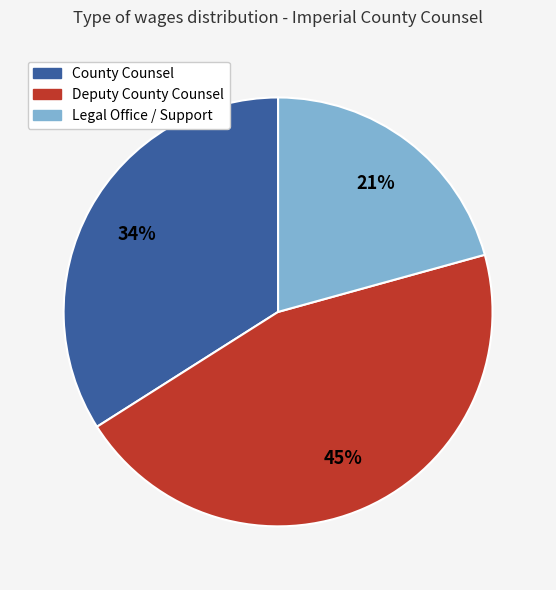

Does Deputy County Counsel account for over 50% of the chart?

No